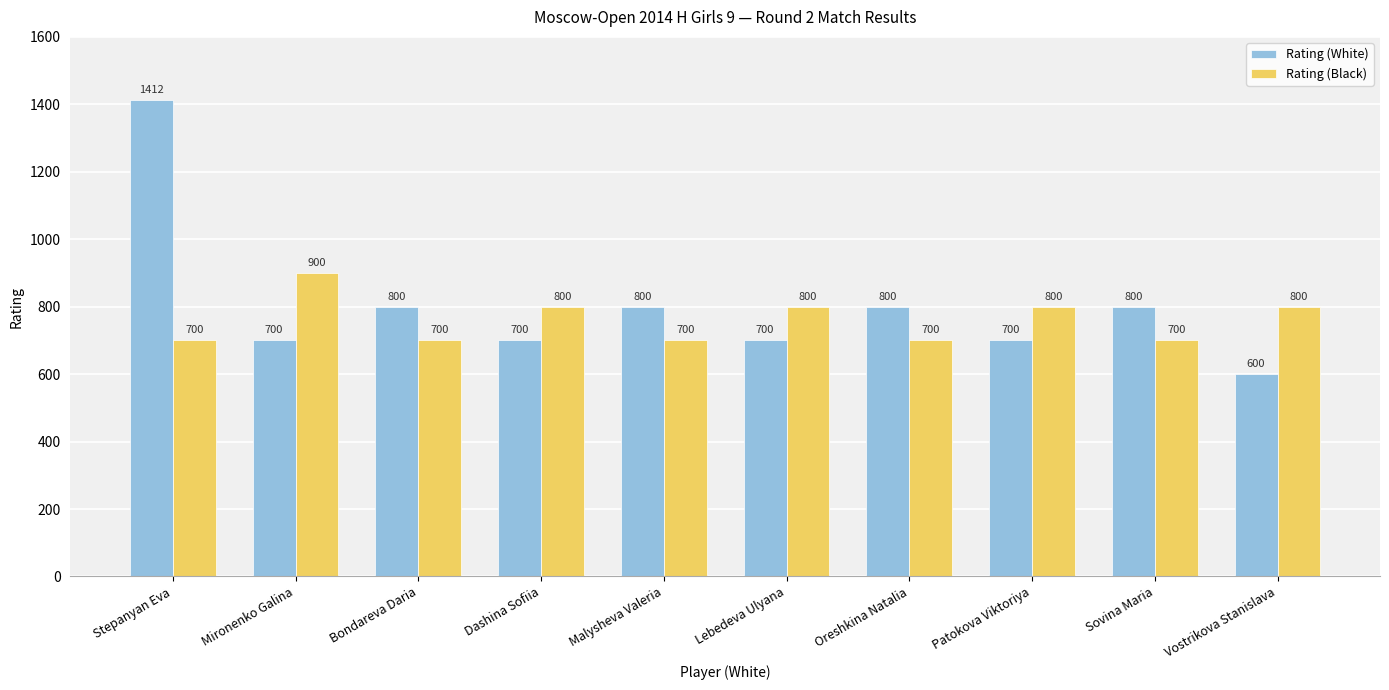

Are the bars horizontal?

No